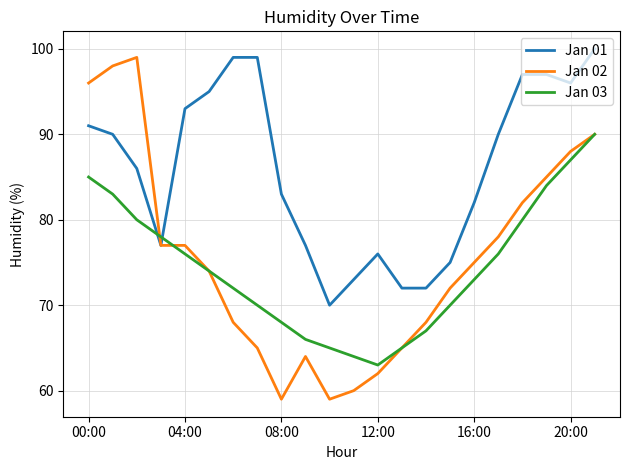

True or false: Jan 03 and Jan 01 cross at least once.

True